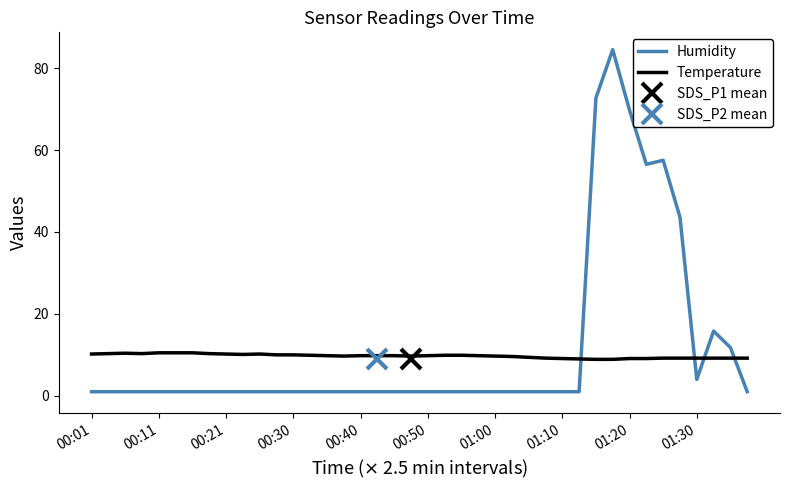

How many times do Humidity and Temperature cross each other?

4